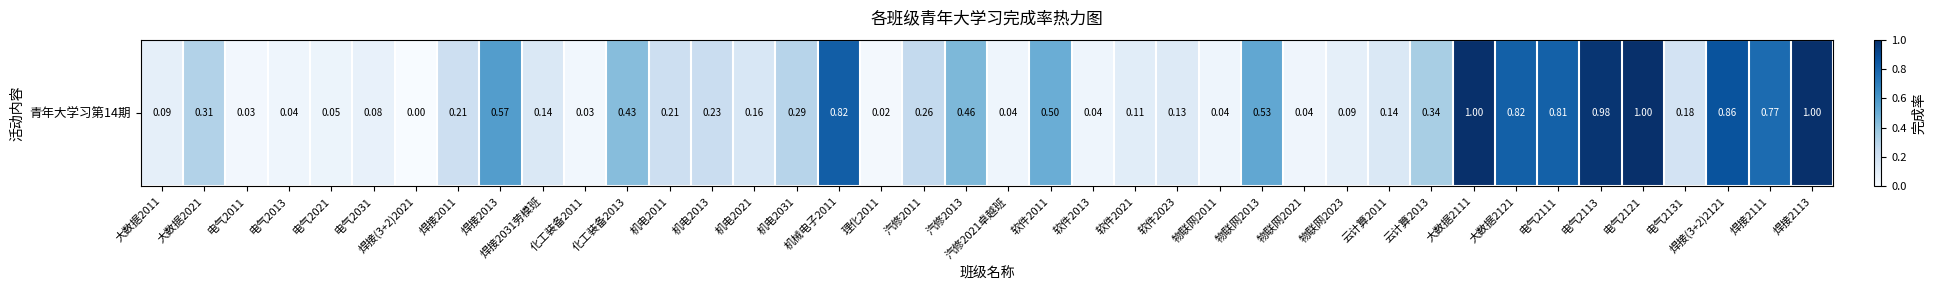

What is the change in value from 化工装备2011 to 焊接2113?

+1.0